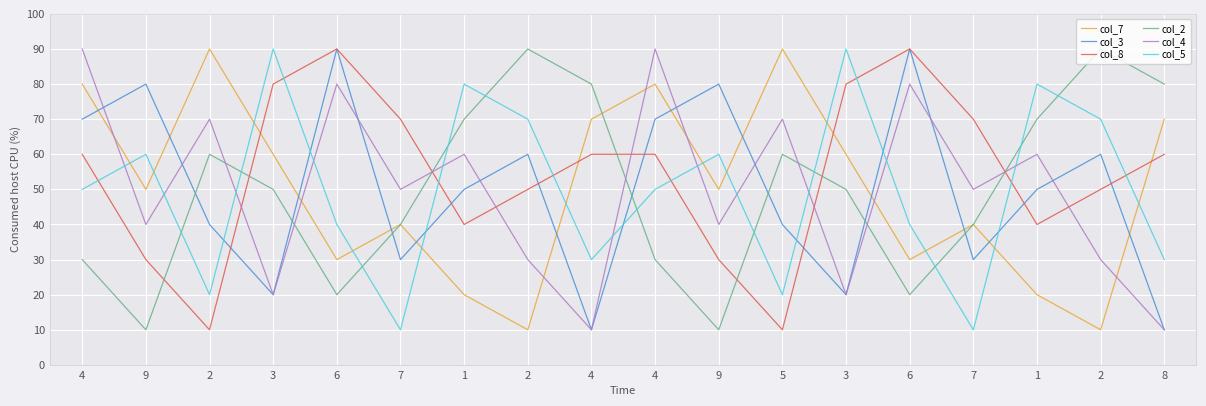

Where is col_3 nearest to the value 5?

1